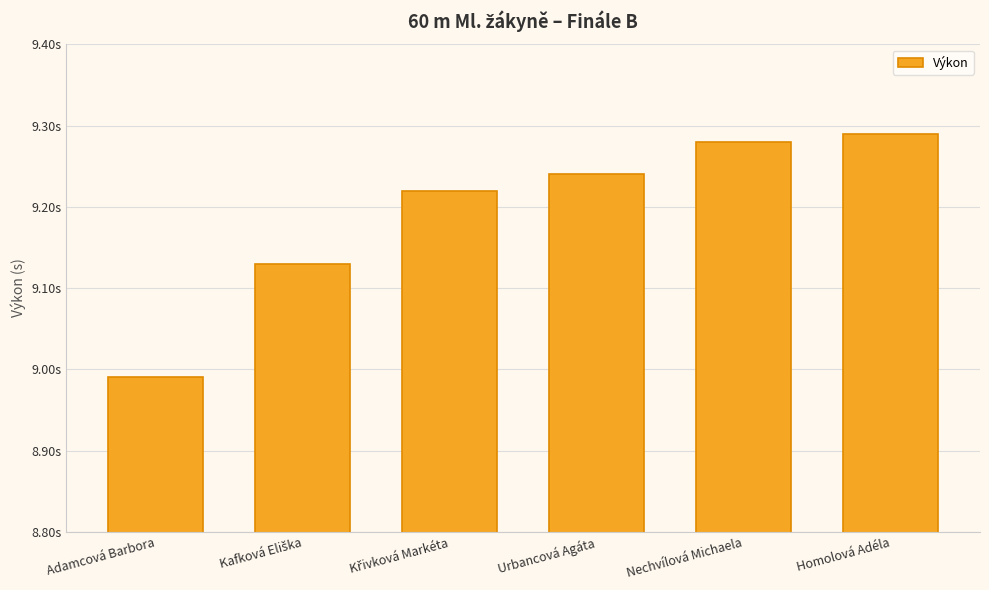

What is the average value?

9.2